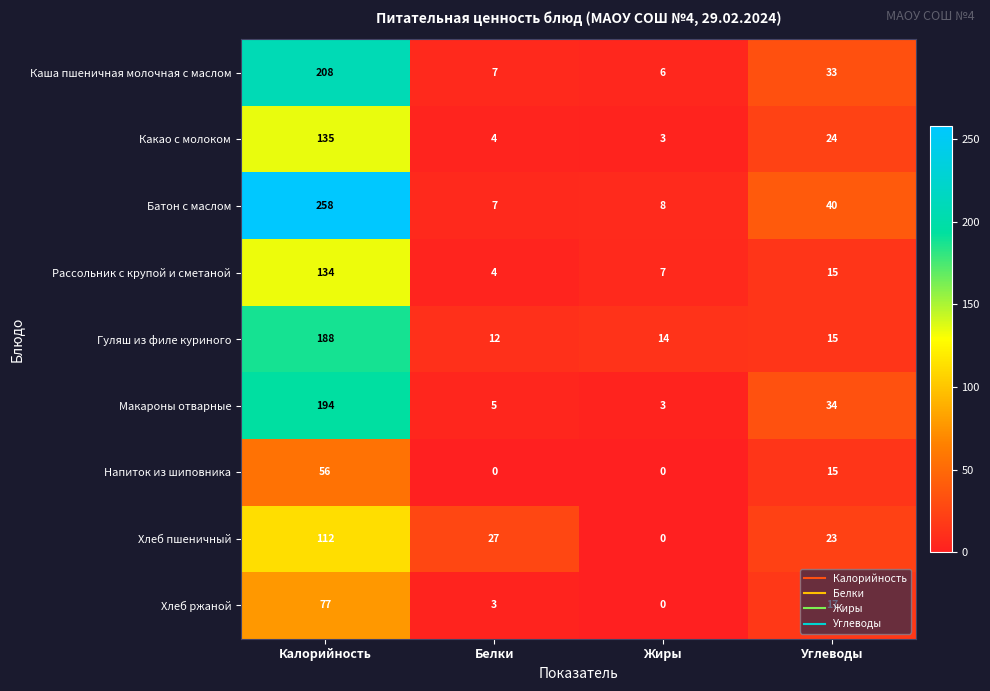

What is the total value across all series at Калорийность?

1362